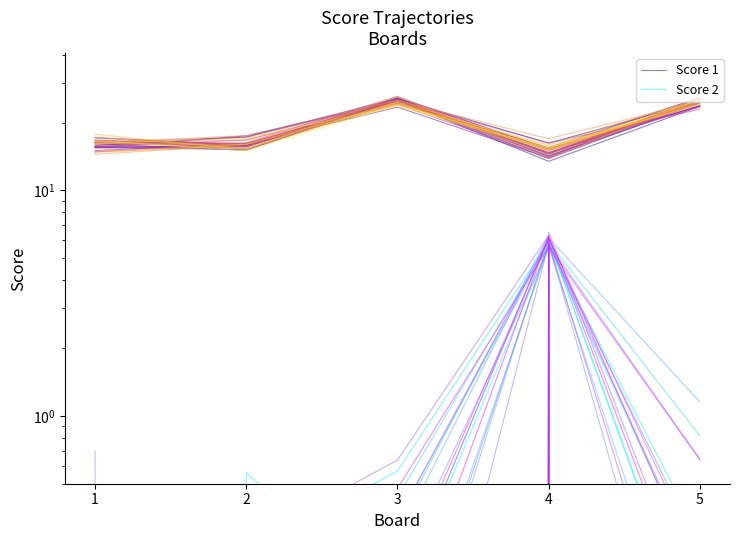

True or false: Score 1 and Score 2 intersect in this chart.

False